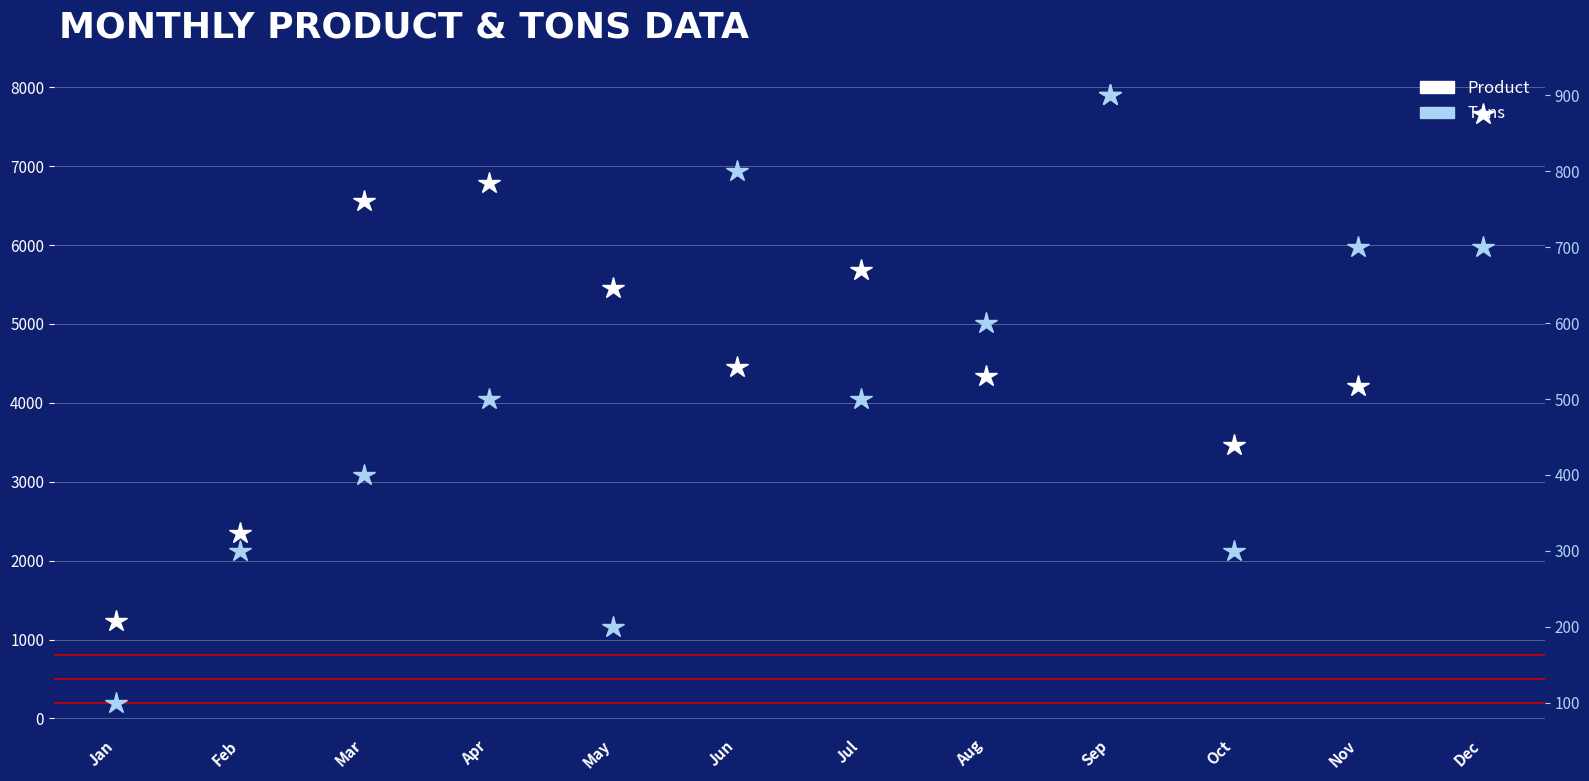

What is the average value of the Tons series?

500